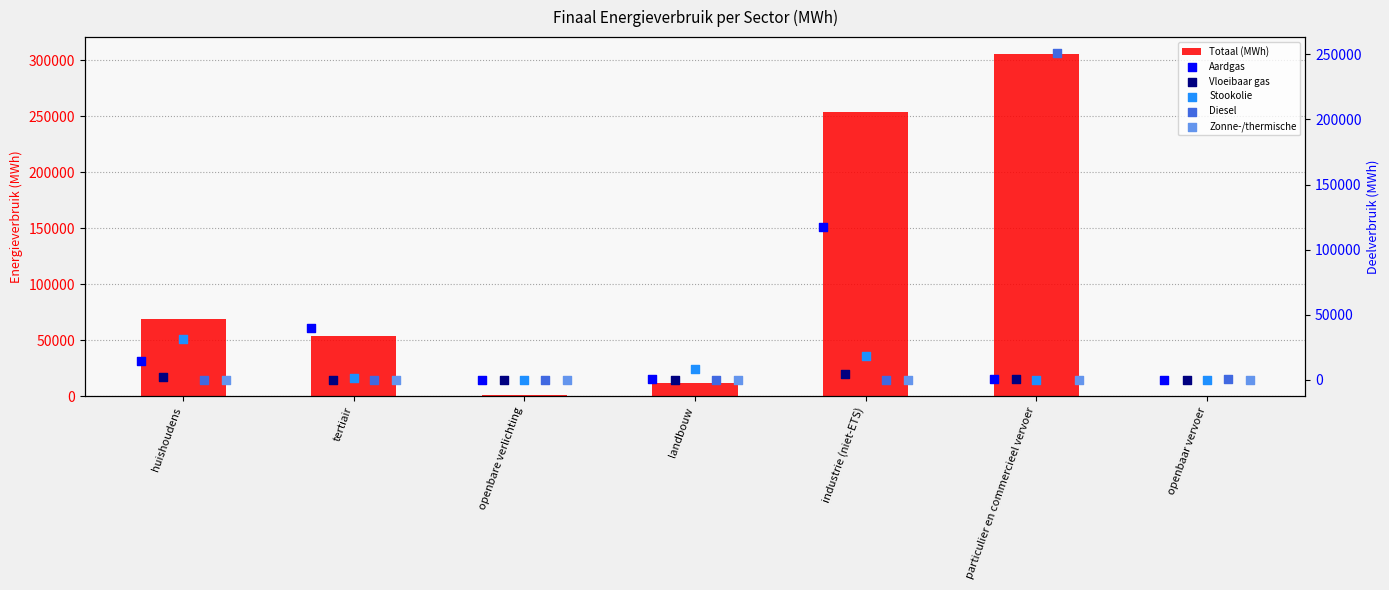

Which series has the largest total across all categories?

Totaal (MWh)